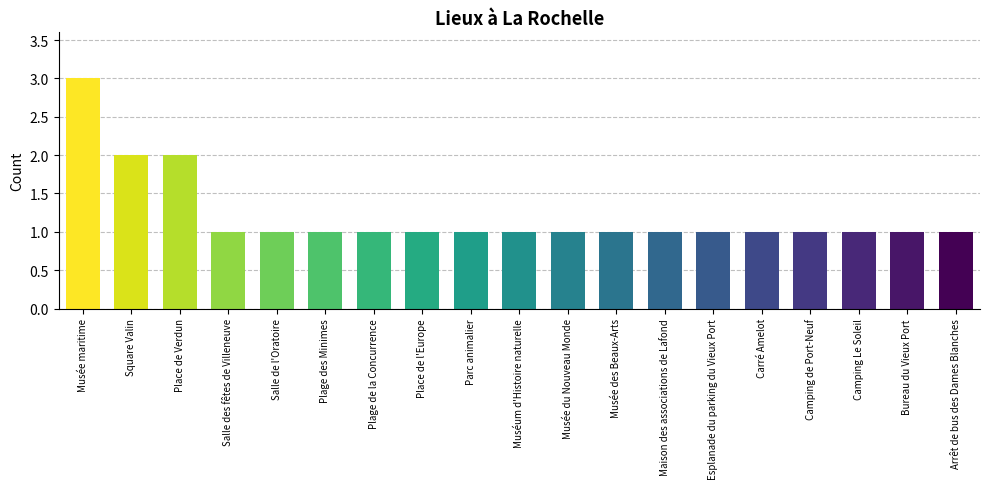

What is the minimum value shown in the chart?

1